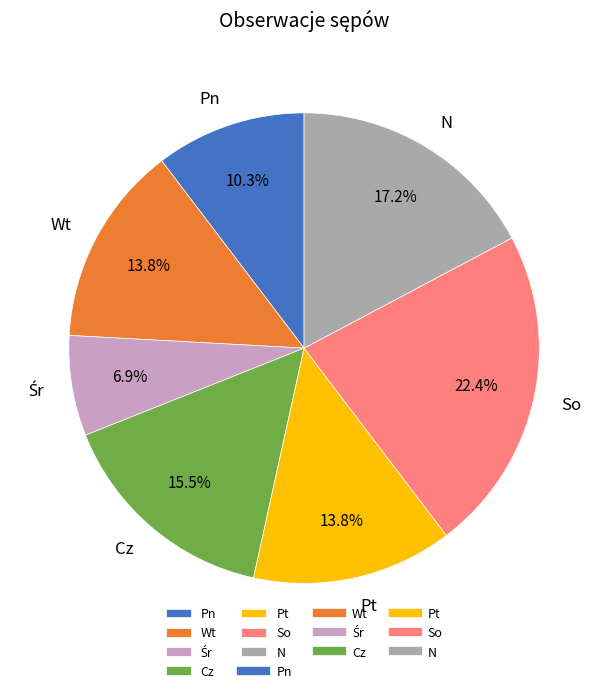

What is the largest slice in the pie chart?

So